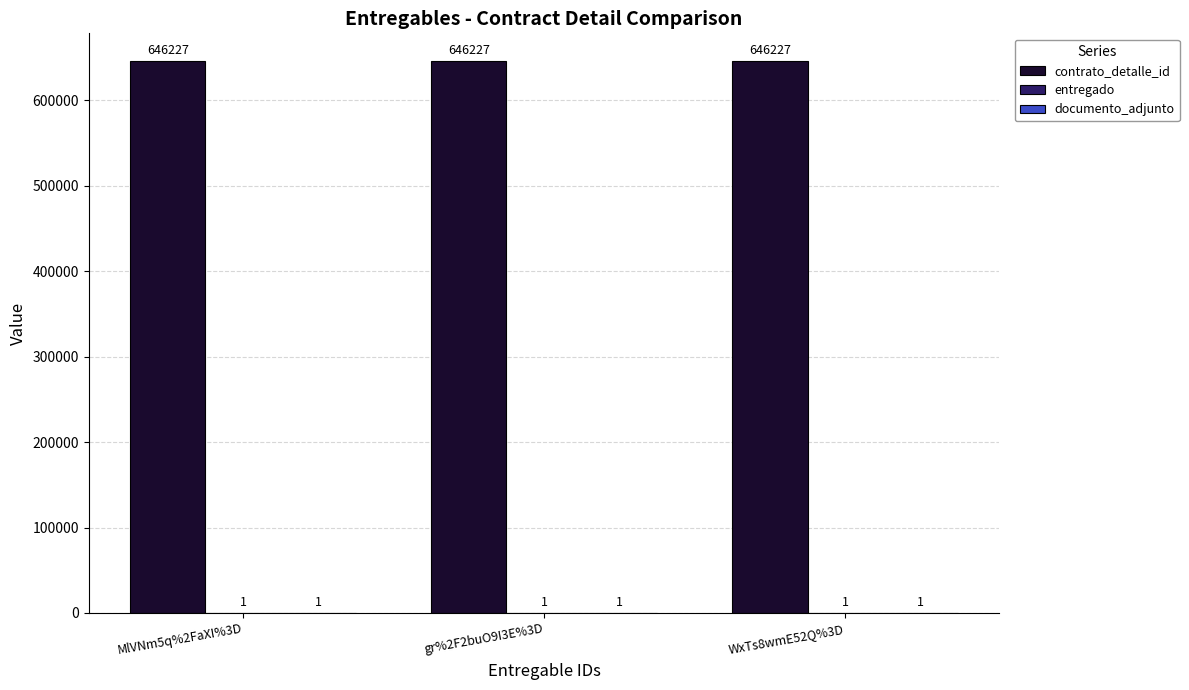

Which series has the largest total across all categories?

contrato_detalle_id